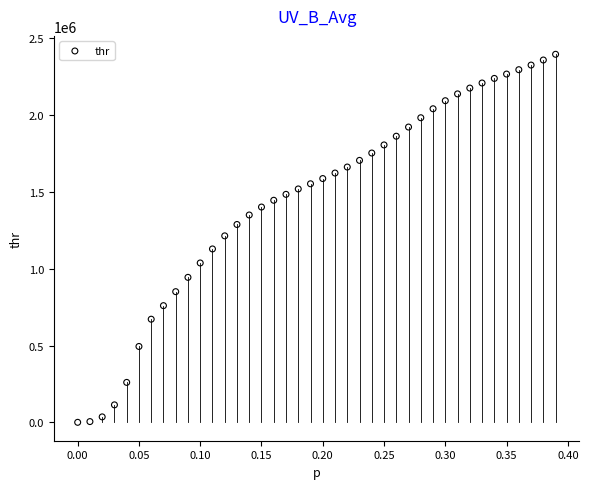

What is the range of Y values (max minus min)?

2393707.4